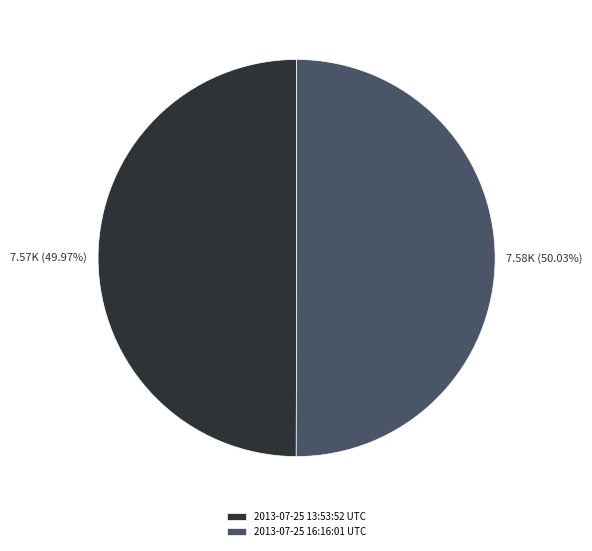

What portion of the pie excludes 2013-07-25 13:53:52 UTC?

50.0%